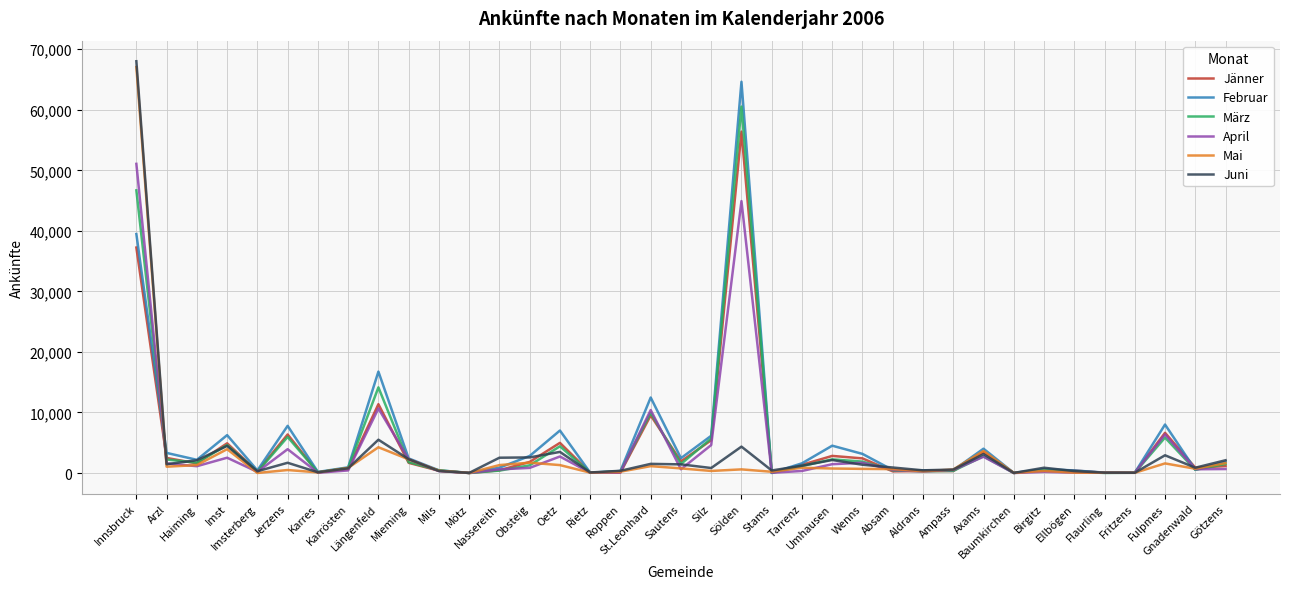

Which label corresponds to the largest value in the chart?

Innsbruck